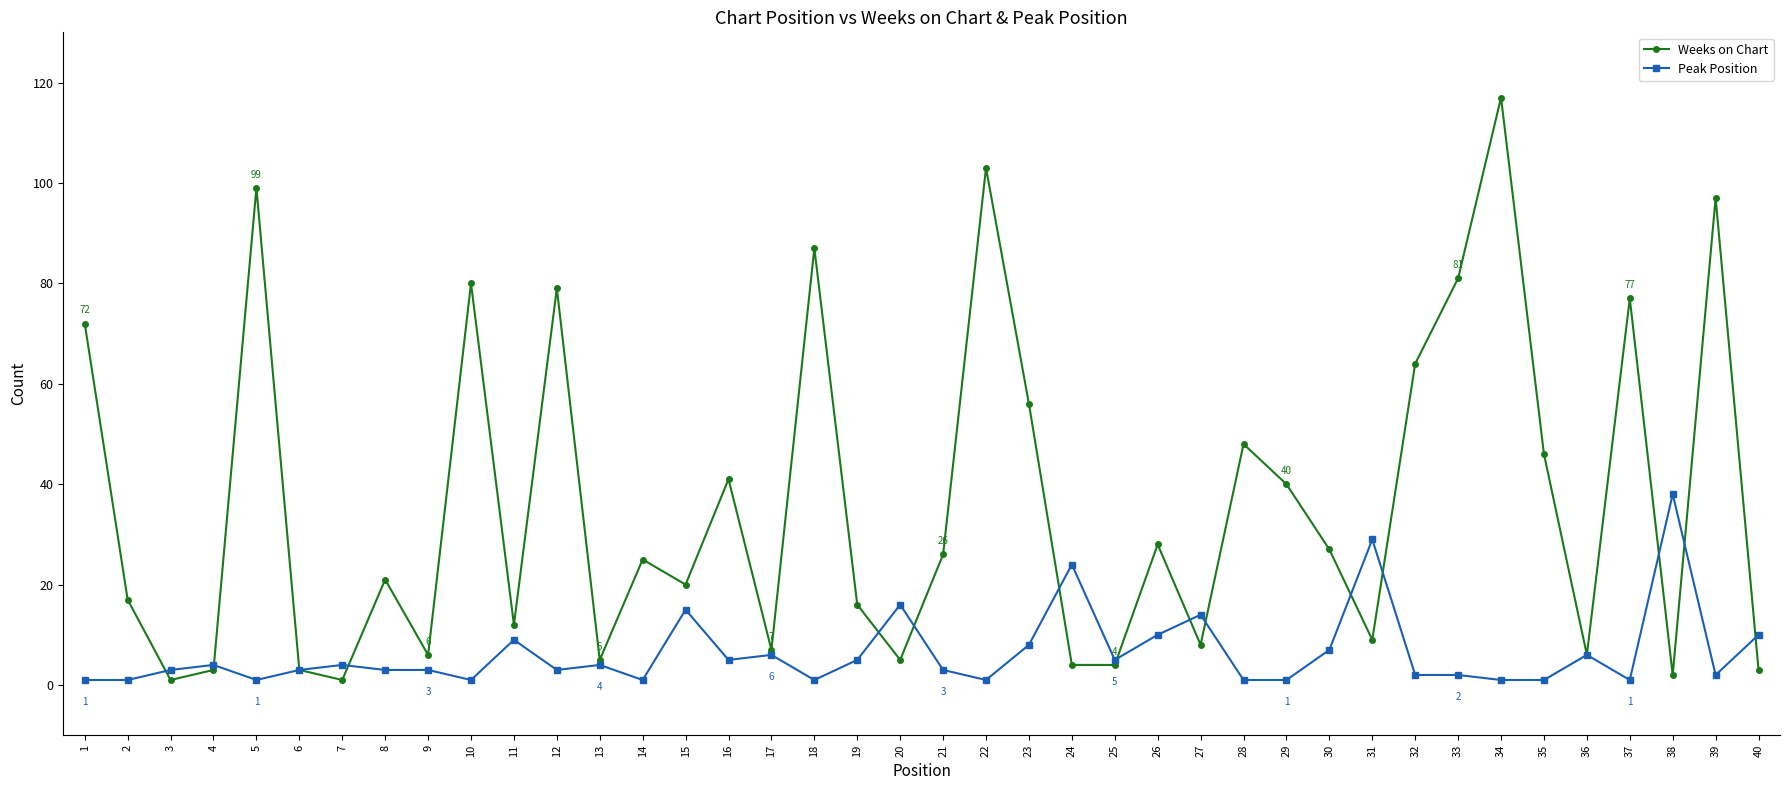

Does the chart display data point markers on the line(s)?

Yes